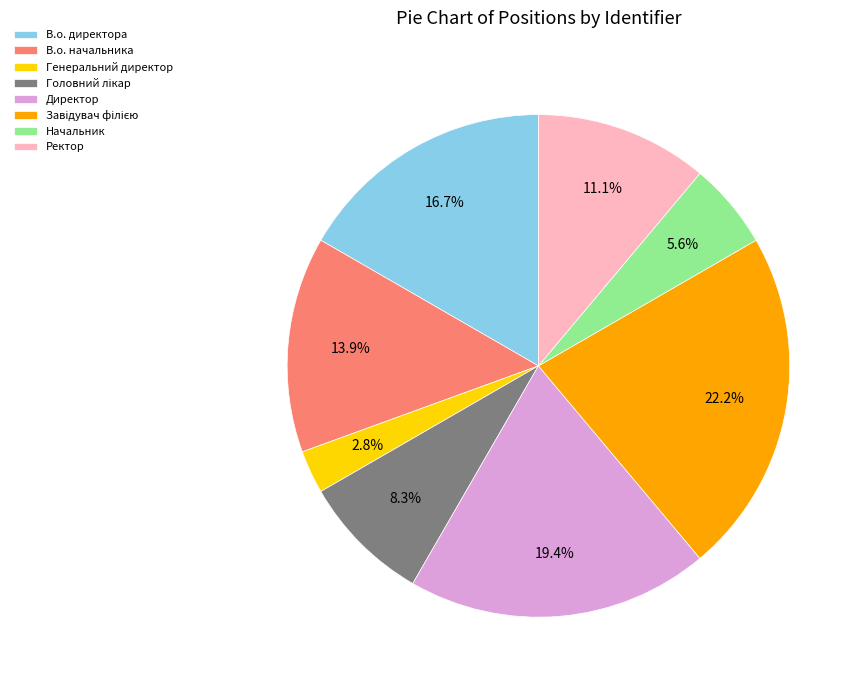

How many segments does this pie chart have?

8